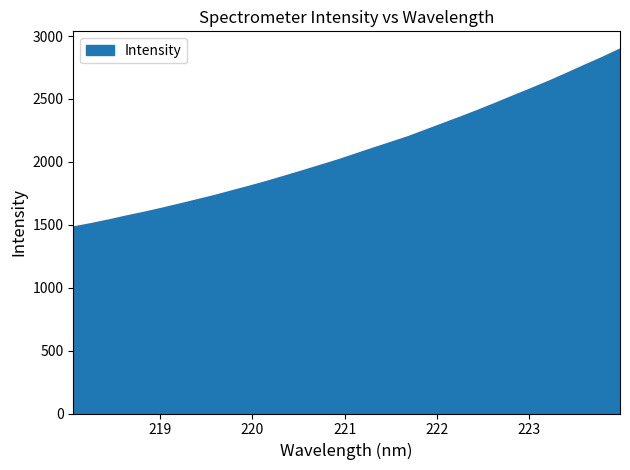

What is the difference between the maximum and minimum values?

1413.9